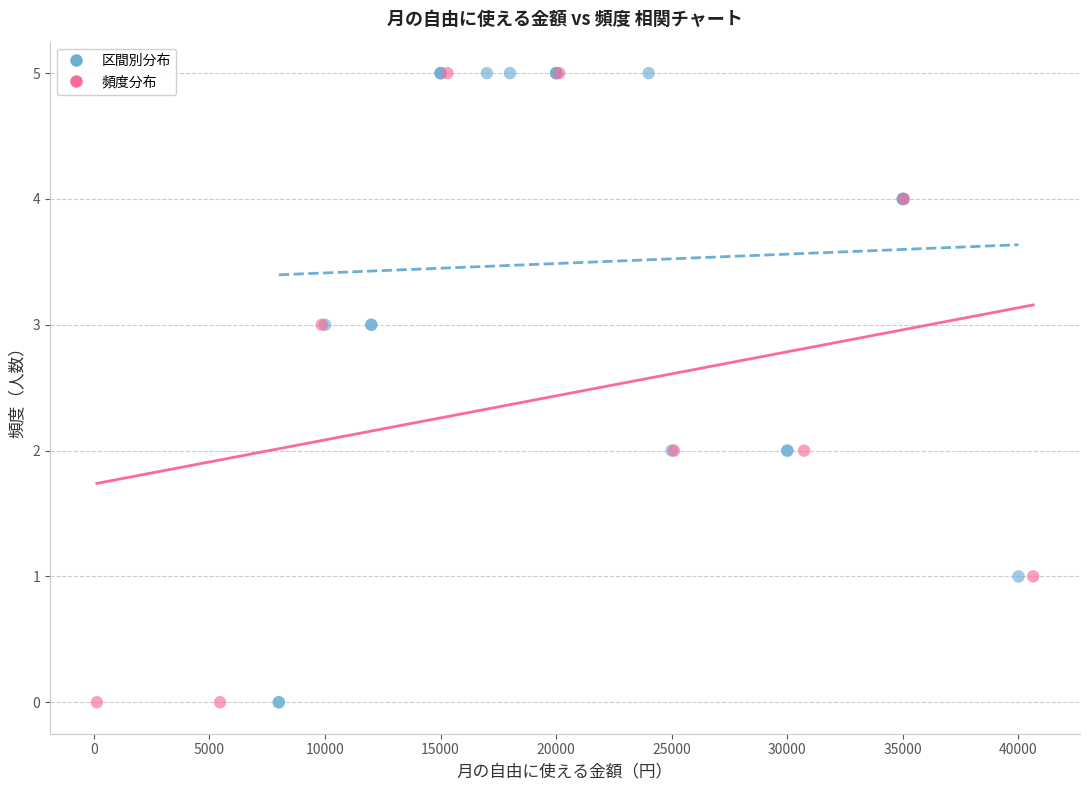

What are all the series names shown in the legend?

区間別分布, 頻度分布